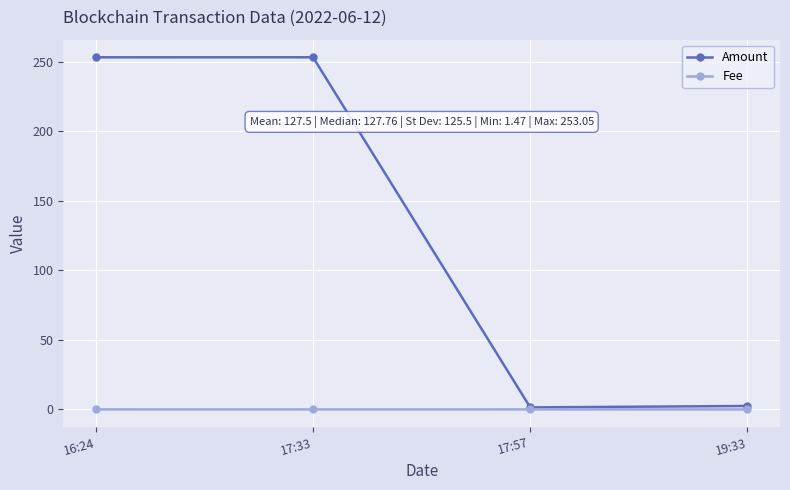

What is the label of the 4th point from the right?

16:24